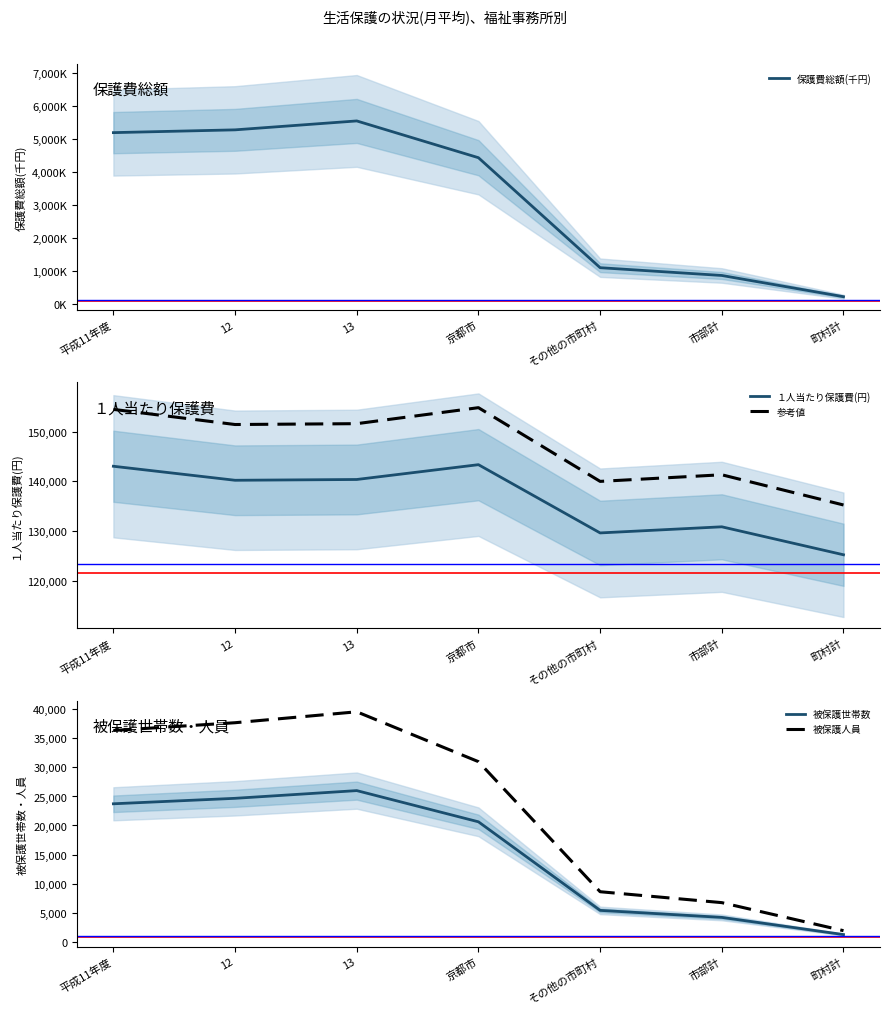

True or false: 被保護人員 and 参考値 intersect in this chart.

False